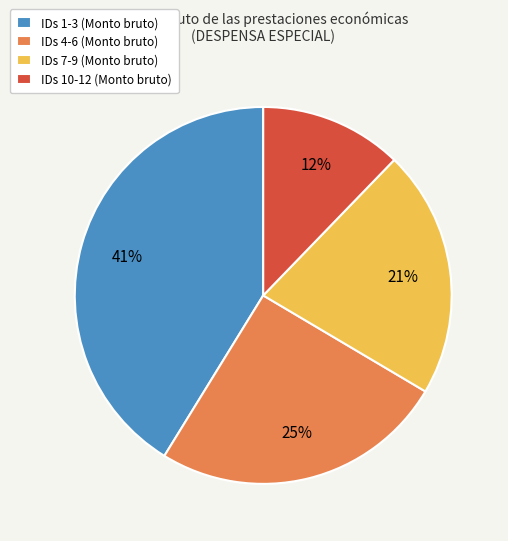

Rank the categories by value from highest to lowest.

IDs 1-3 (Monto bruto), IDs 4-6 (Monto bruto), IDs 7-9 (Monto bruto), IDs 10-12 (Monto bruto)